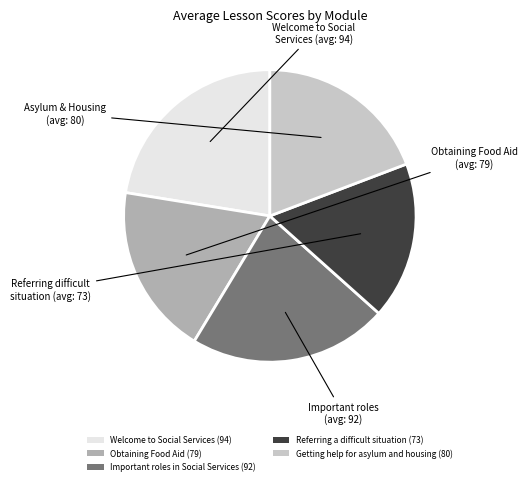

Combined, do Obtaining Food Aid (79) and Important roles in Social Services (92) account for over 50%?

No